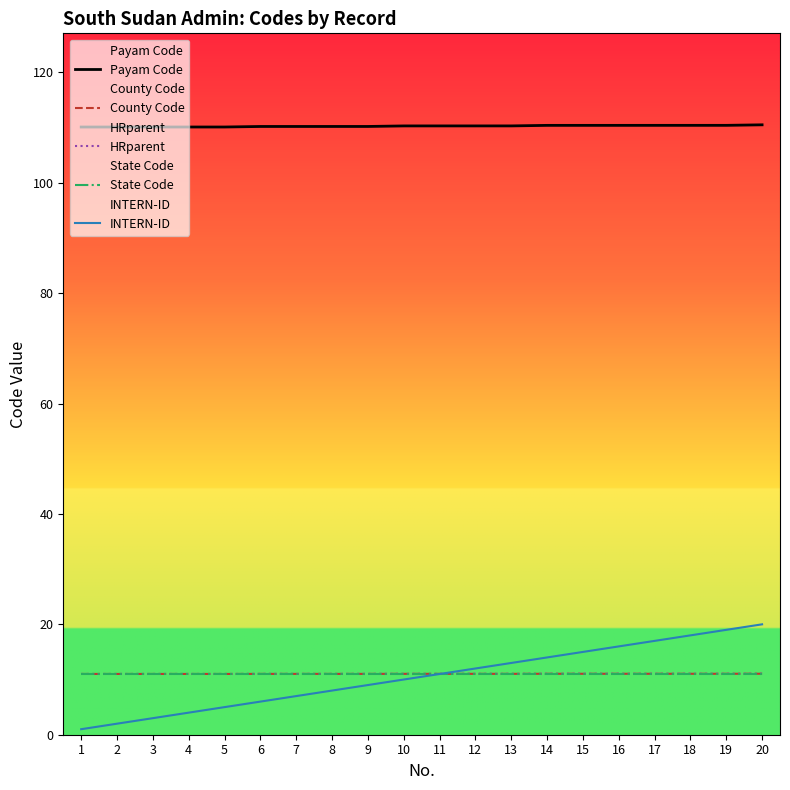

What is the value of the County Code point at the 17th from the left?

11.0